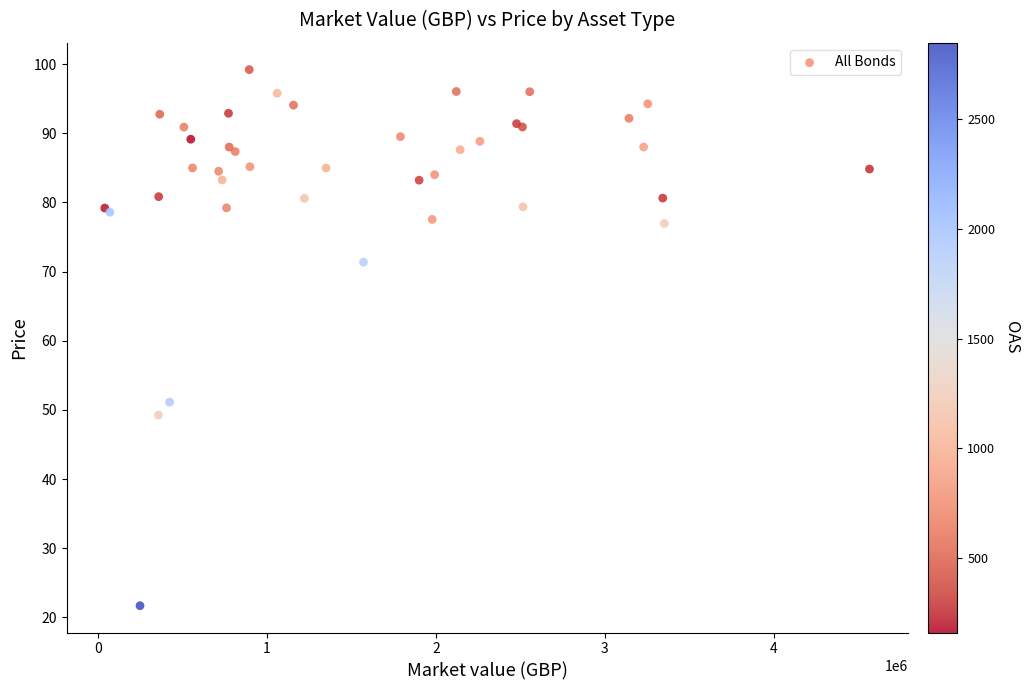

What Y value in the scatter plot is closest to 60?

51.1